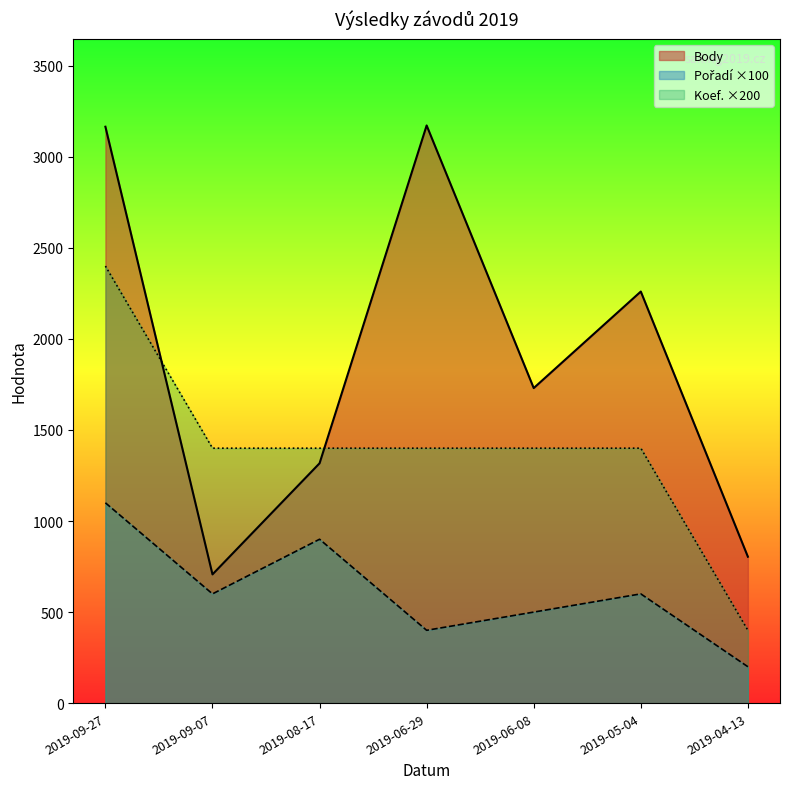

What is the difference between the maximum and minimum values in the Koef. series?

2000